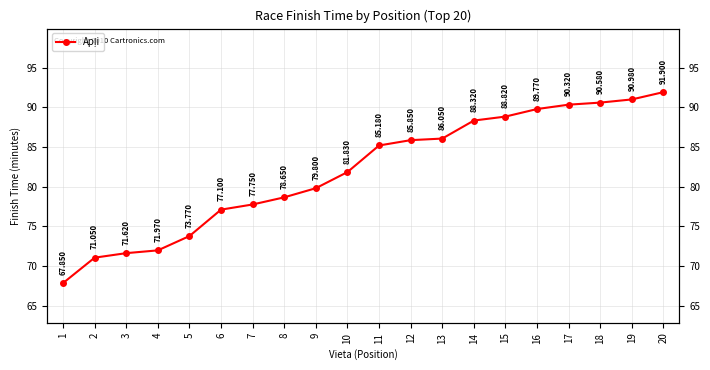

Rank the categories by value from highest to lowest.

20, 19, 18, 17, 16, 15, 14, 13, 12, 11, 10, 9, 8, 7, 6, 5, 4, 3, 2, 1